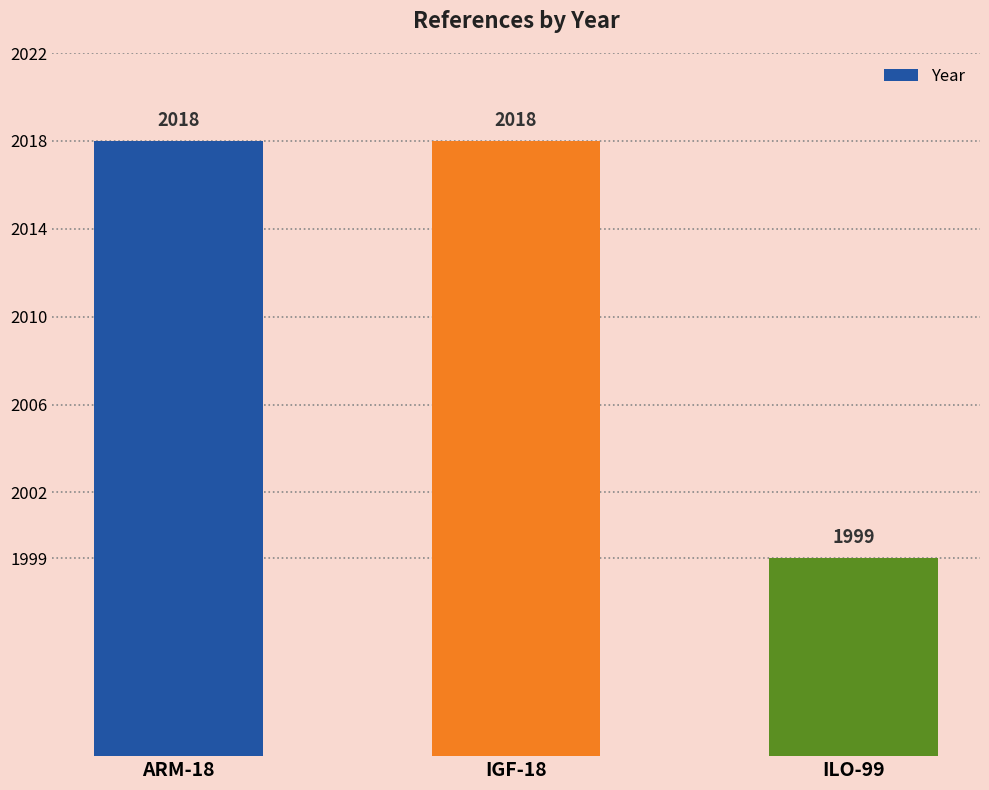

Between ILO-99 and IGF-18, which is larger?

IGF-18